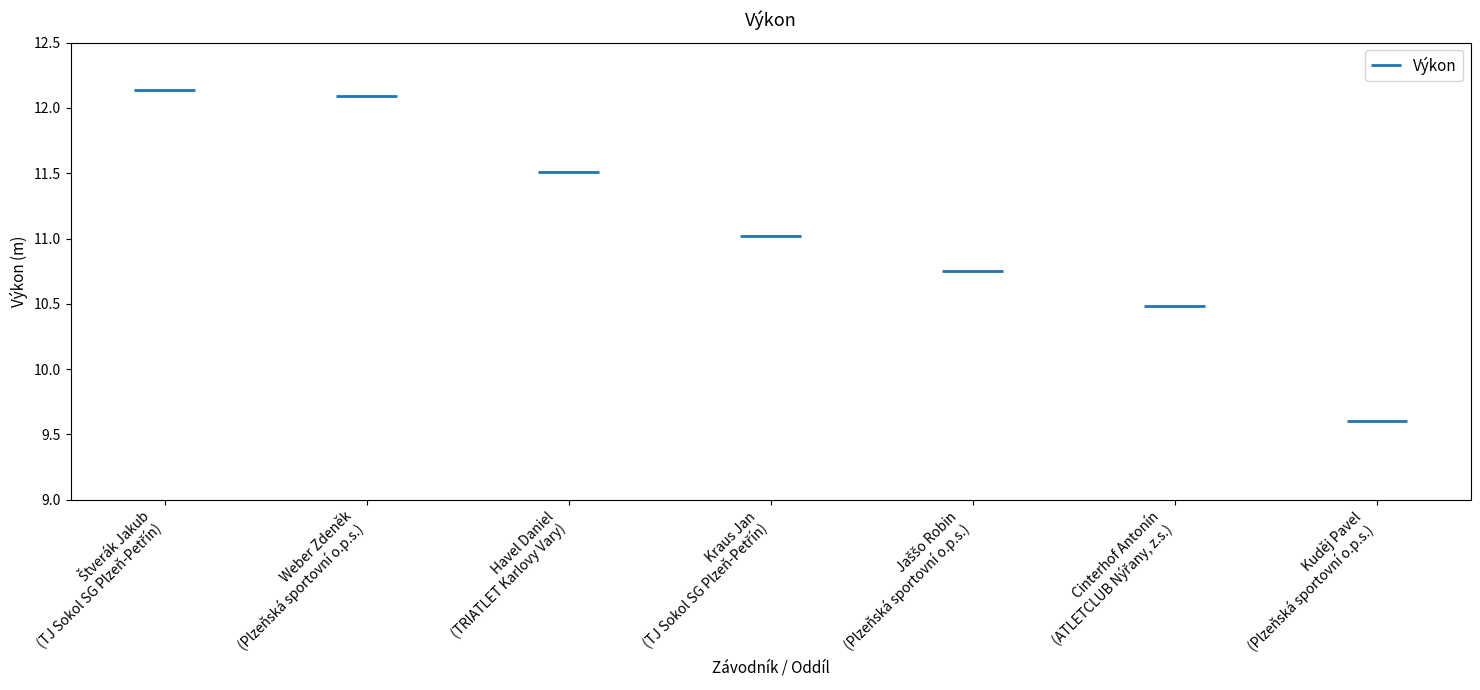

Where is the data nearest to the value 10?

Kuděj Pavel
(Plzeňská sportovní o.p.s.)